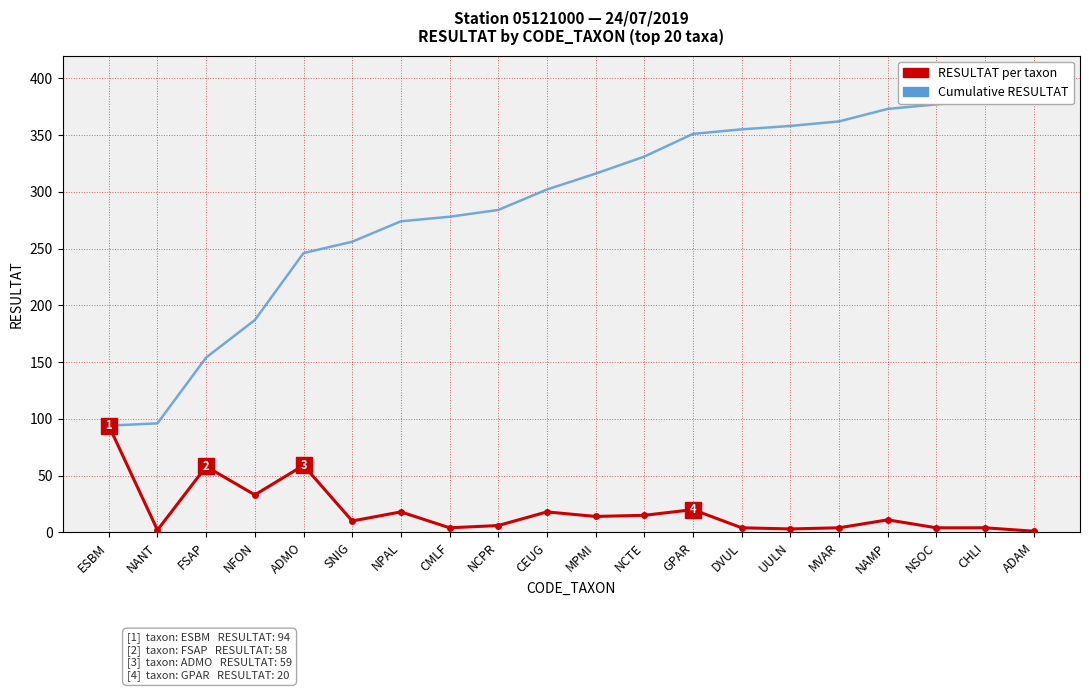

True or false: RESULTAT per taxon has more than 2 interior local peaks.

True